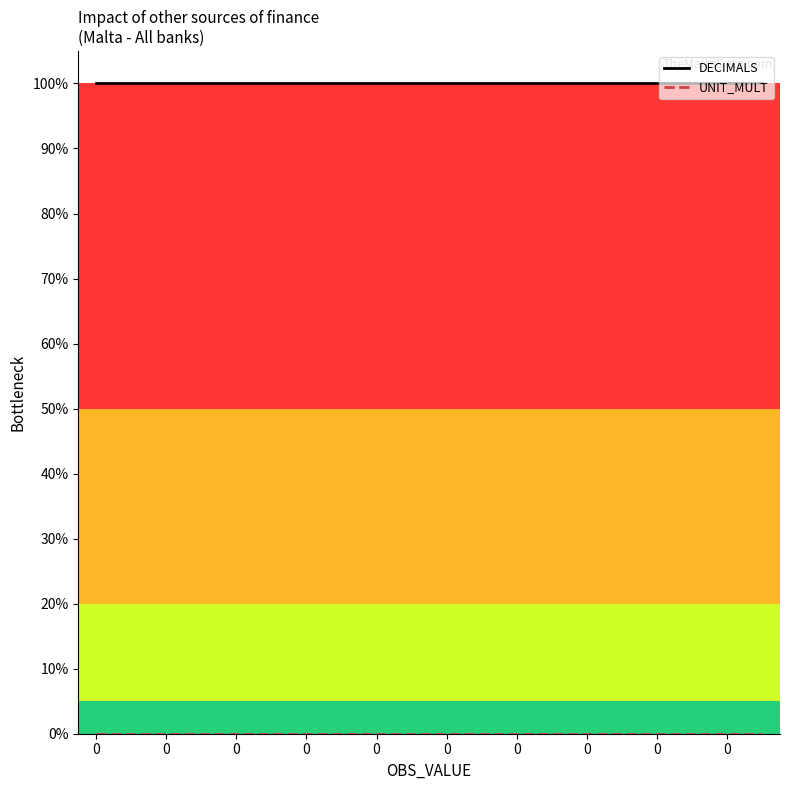

Which series has the largest total across all categories?

DECIMALS